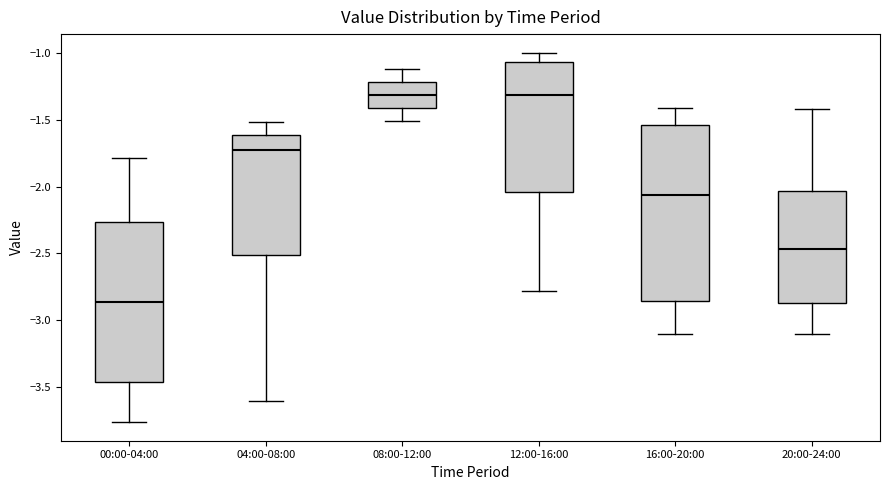

Reading left to right, read every box against the y-axis: the position of its median line, the range the box covers, and the ends of its whiskers. The values are not printed on the chart, so give them approximately, as read against the axis.

00:00-04:00: median -2.85, box -3.45 to -2.25, whiskers -3.75 to -1.80
04:00-08:00: median -1.75, box -2.50 to -1.60, whiskers -3.60 to -1.50
08:00-12:00: median -1.30, box -1.40 to -1.20, whiskers -1.50 to -1.10
12:00-16:00: median -1.30, box -2.05 to -1.05, whiskers -2.80 to -1.00
16:00-20:00: median -2.05, box -2.85 to -1.55, whiskers -3.10 to -1.40
20:00-24:00: median -2.45, box -2.85 to -2.05, whiskers -3.10 to -1.40